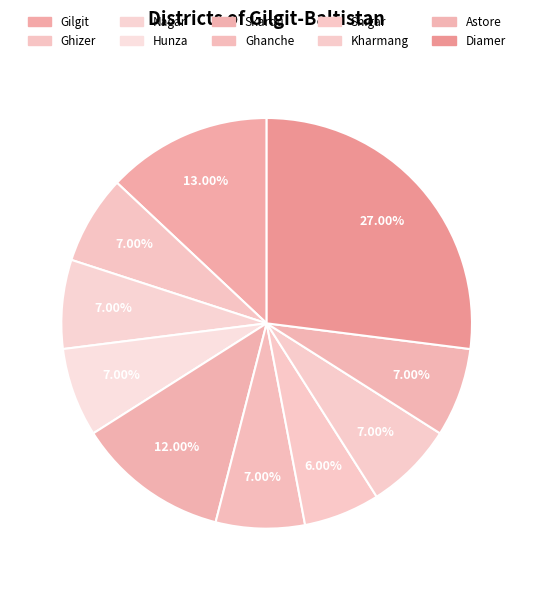

The Astore slice represents 1% of the pie. True or false?

False